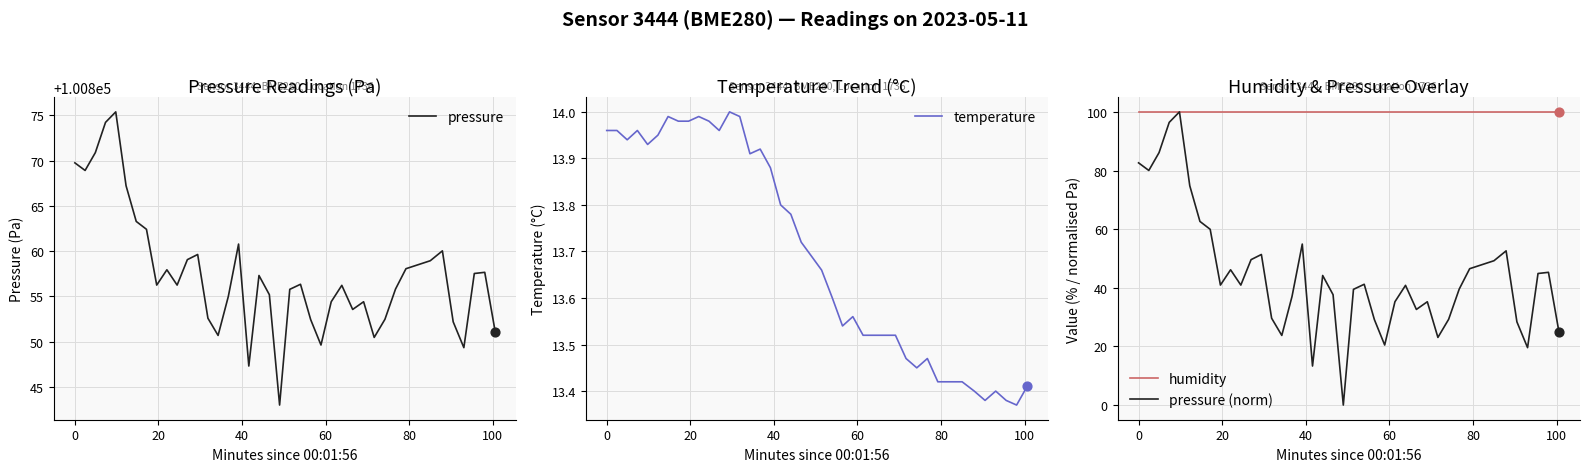

What is the maximum value for humidity?

100.0